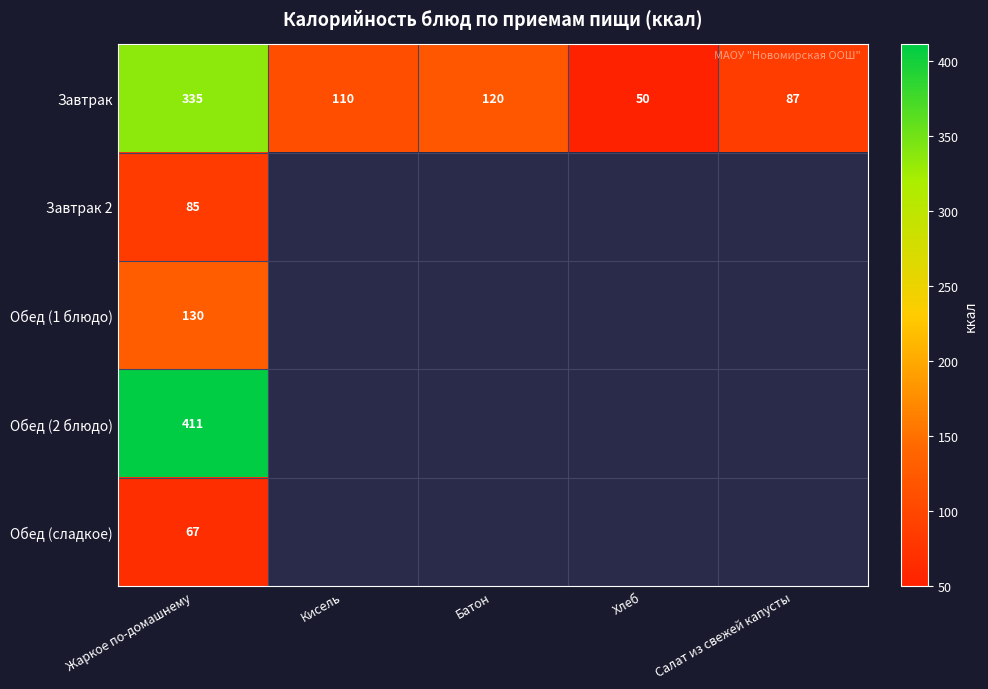

At which category does the chart reach its peak across all series?

Жаркое по-домашнему